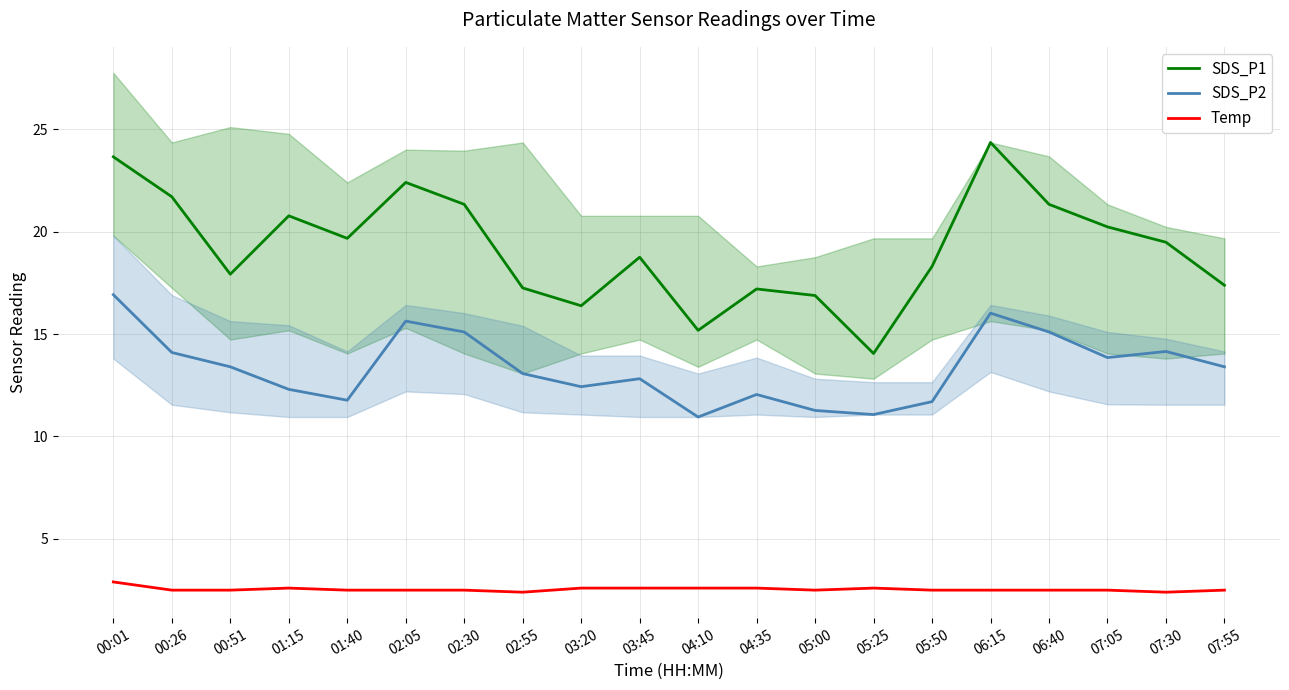

Reading left to right, what are all the values shown in this chart?

SDS_P1: 00:01=23.6	00:26=21.7	00:51=17.9	01:15=20.8	01:40=19.7	02:05=22.4	02:30=21.3	02:55=17.2	03:20=16.4	03:45=18.8	04:10=15.2	04:35=17.2	05:00=16.9	05:25=14.1	05:50=18.3	06:15=24.4	06:40=21.3	07:05=20.2	07:30=19.5	07:55=17.4
SDS_P2: 00:01=16.9	00:26=14.1	00:51=13.4	01:15=12.3	01:40=11.8	02:05=15.6	02:30=15.1	02:55=13.1	03:20=12.4	03:45=12.8	04:10=10.9	04:35=12.1	05:00=11.3	05:25=11.1	05:50=11.7	06:15=16.0	06:40=15.1	07:05=13.8	07:30=14.2	07:55=13.4
Temp: 00:01=2.9	00:26=2.5	00:51=2.5	01:15=2.6	01:40=2.5	02:05=2.5	02:30=2.5	02:55=2.4	03:20=2.6	03:45=2.6	04:10=2.6	04:35=2.6	05:00=2.5	05:25=2.6	05:50=2.5	06:15=2.5	06:40=2.5	07:05=2.5	07:30=2.4	07:55=2.5